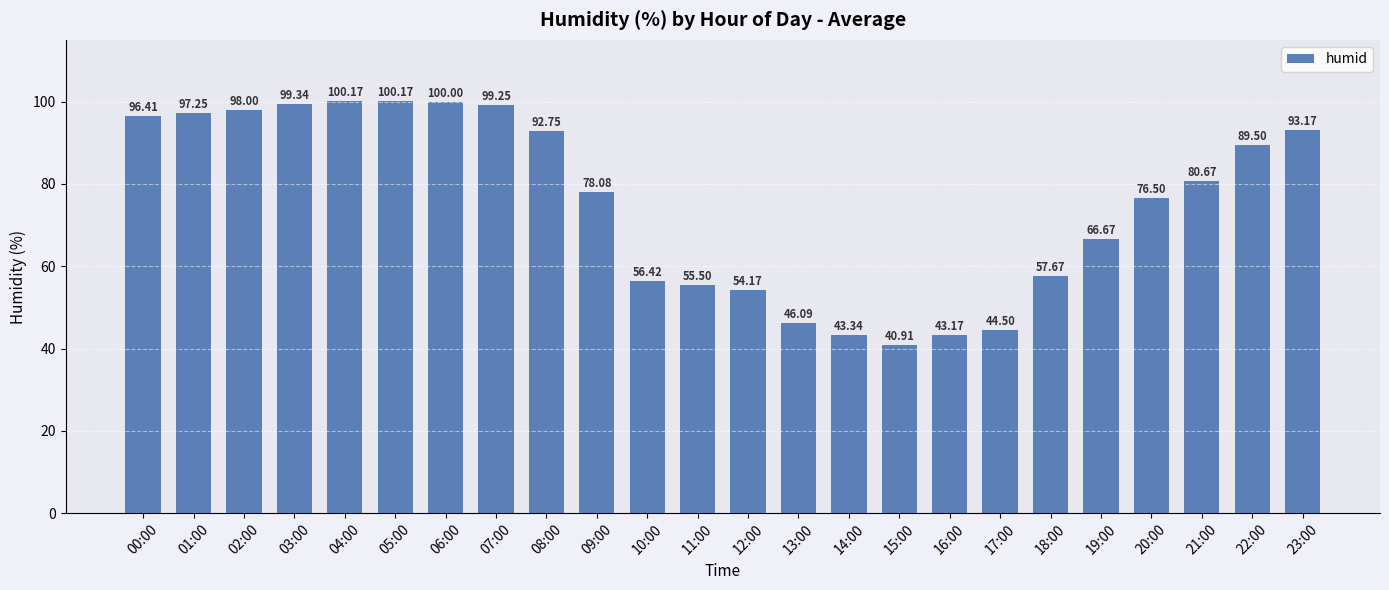

What is the change in value from 18:00 to 21:00?

+23.0